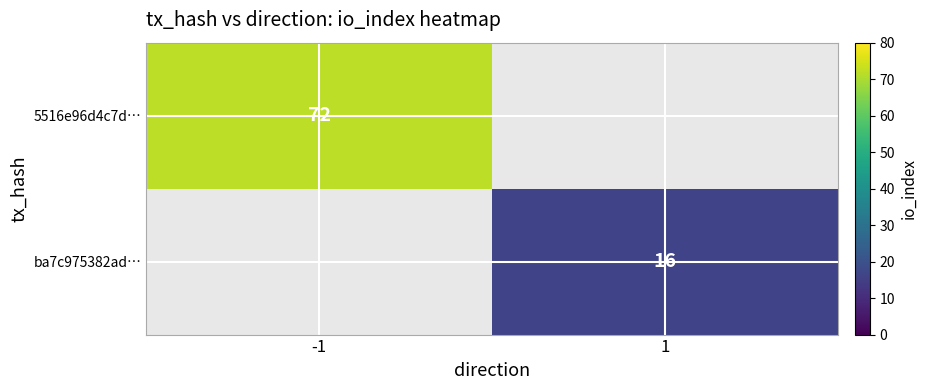

The 5516e96d4c7d… series shows 72 at -1. True or false?

True